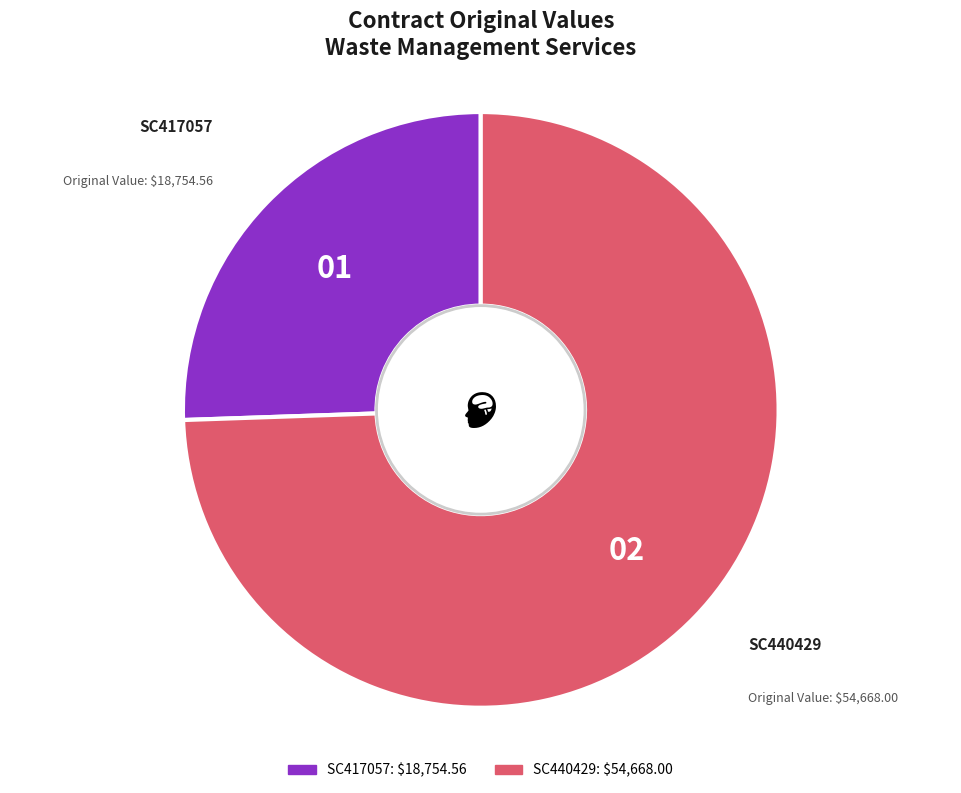

The SC417057 slice represents 26% of the pie. True or false?

True